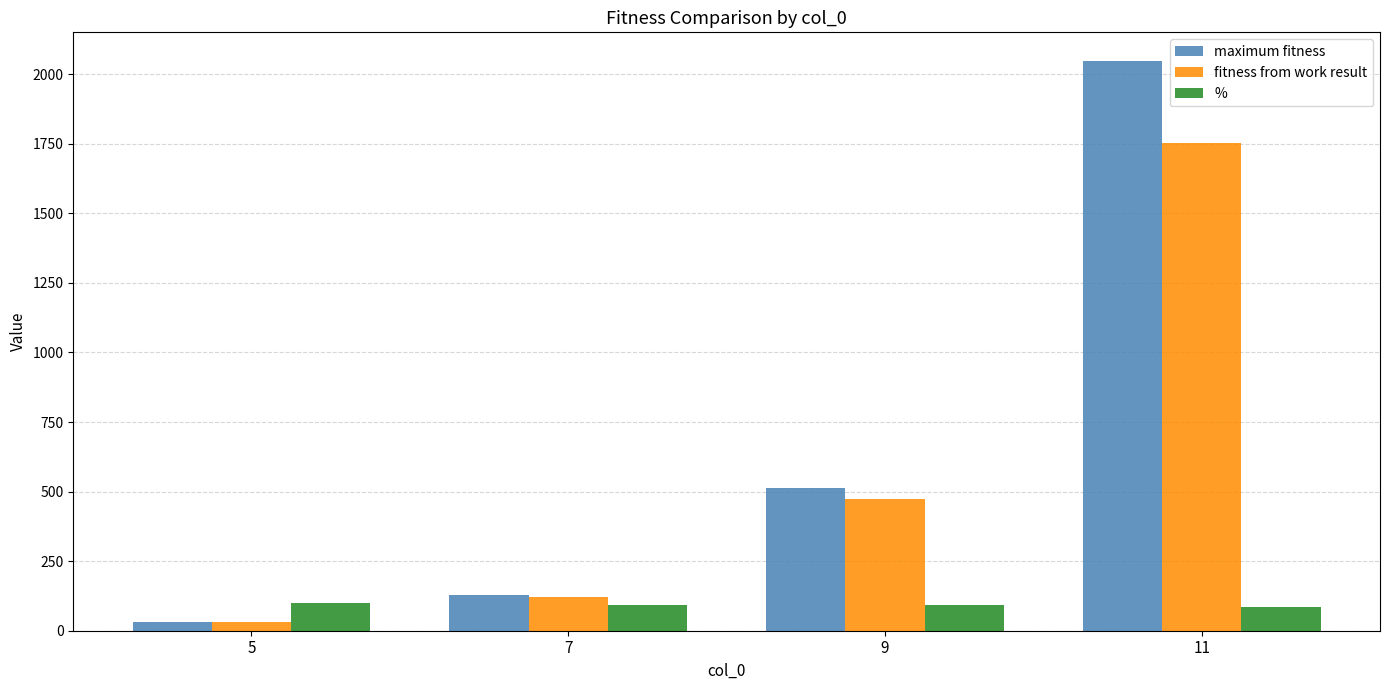

What is the spread (max minus min) of values at 9?

419.8